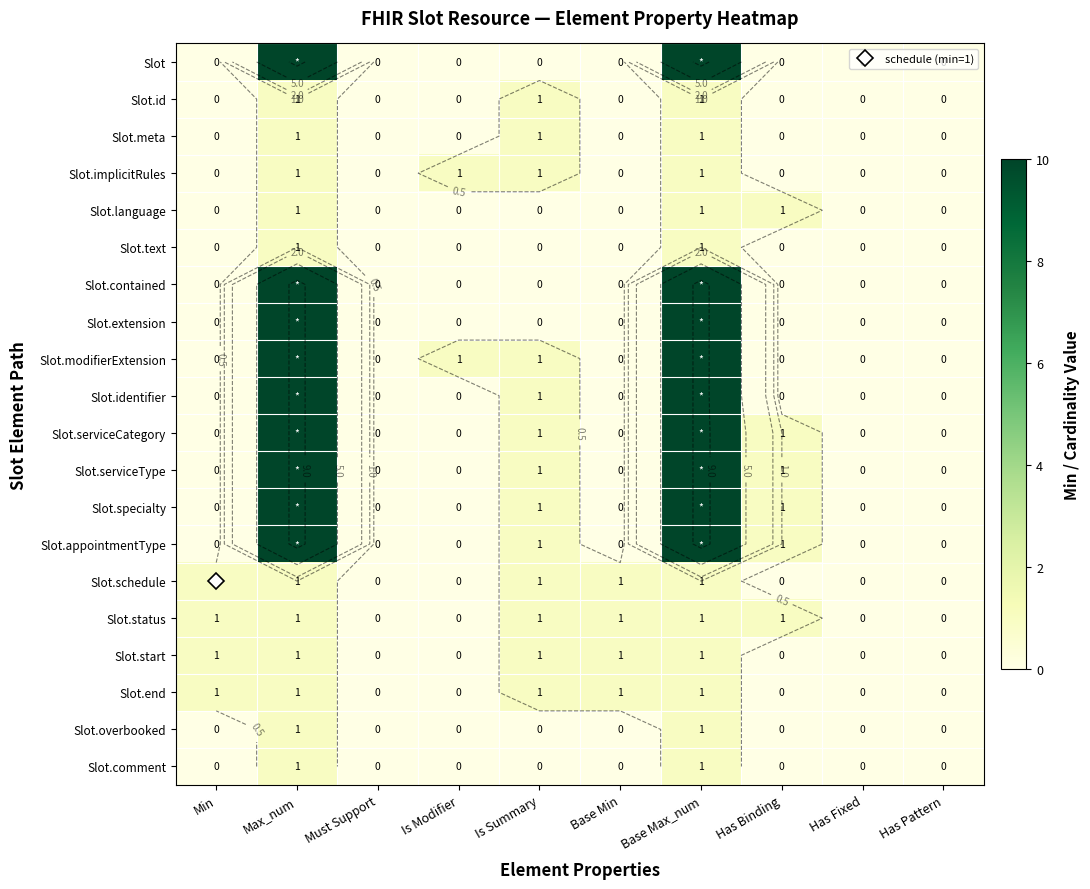

At how many categories does at least one series exceed 0?

7